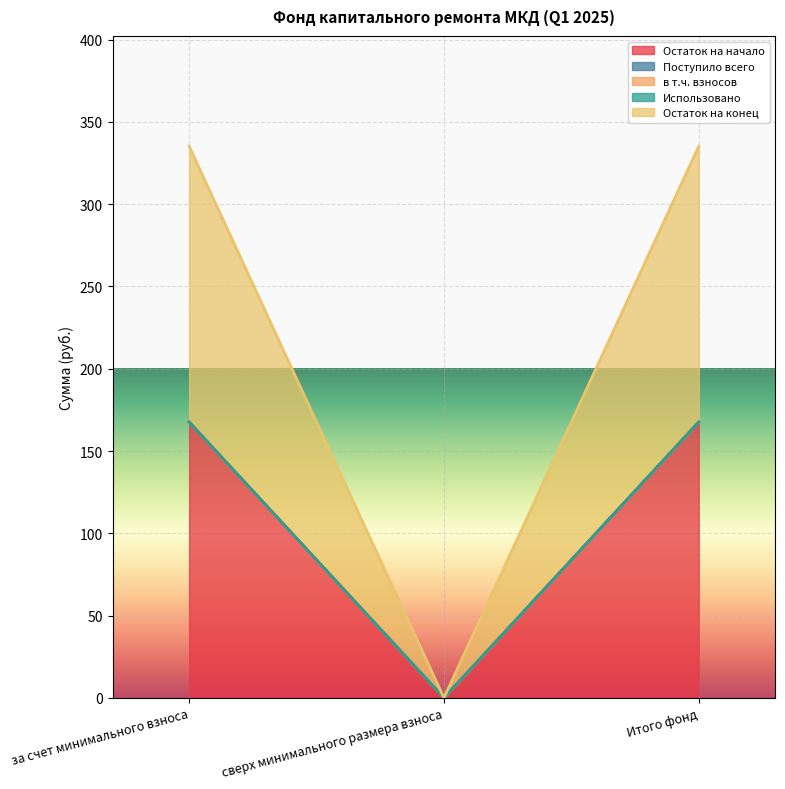

What is the approximate value of Остаток на конец at Итого фонд?

167.6